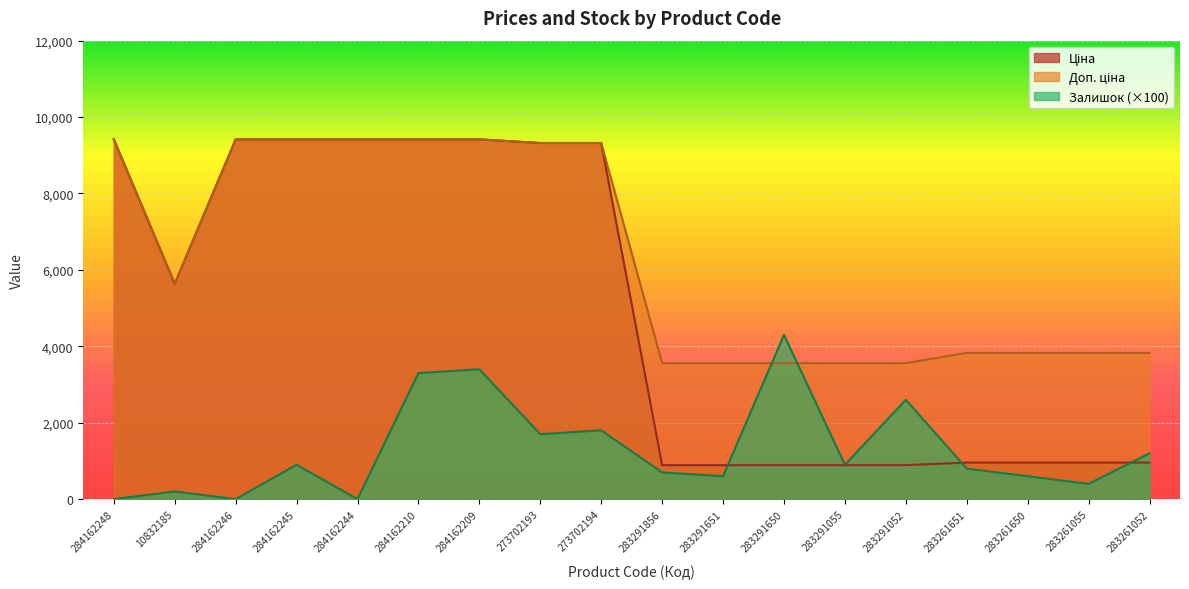

Where is the first local minimum for Доп. ціна?

10832185